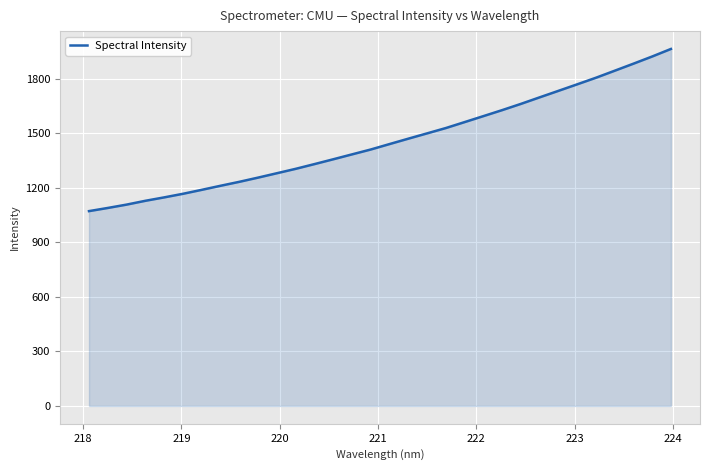

Reading right to left, transcribe all the data shown in this chart.

1962.8	1921.3	1881.8	1843.1	1804.5	1768.3	1732.4	1696.8	1660.8	1626.5	1593.5	1560.6	1528.0	1498.6	1469.5	1439.9	1410.0	1383.2	1356.2	1329.7	1303.7	1279.5	1255.5	1232.3	1210.6	1188.3	1166.5	1146.7	1128.0	1107.0	1088.6	1071.2